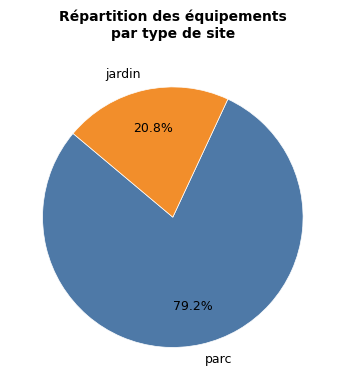

What is the total percentage of jardin and parc?

100.0%